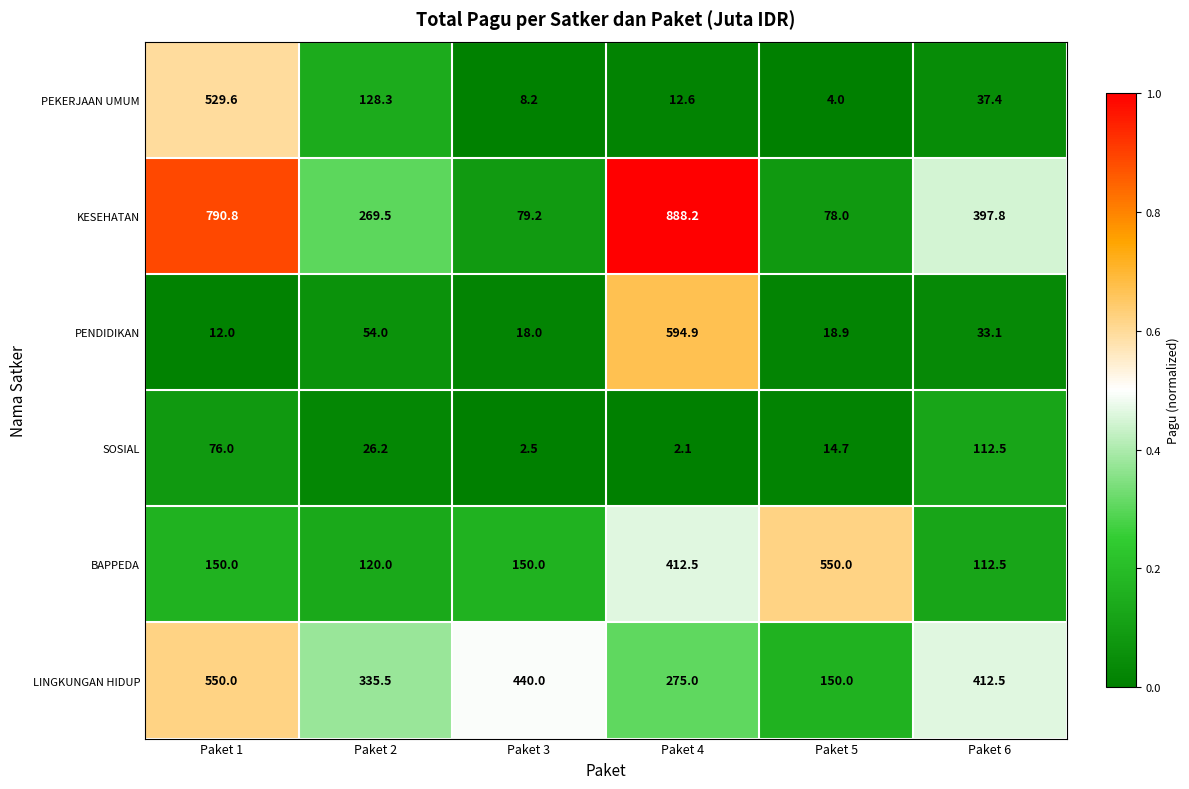

Count the number of categories in the chart.

6